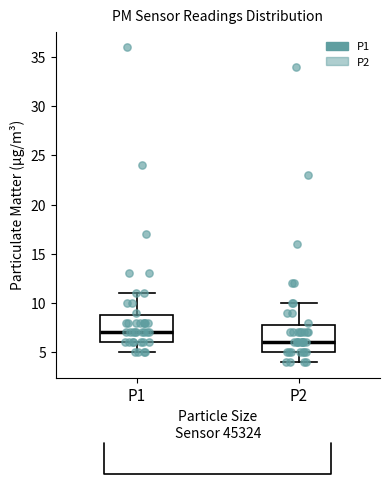

Reading left to right, transcribe this box plot: for each box, give where its median line is, the range the box spans, and where its two whiskers end, as read against the y-axis. The values are not printed on the chart, so give them approximately, as read against the axis.

P1: median 7, box 6 to 9, whiskers 5 to 11
P2: median 6, box 5 to 8, whiskers 4 to 10